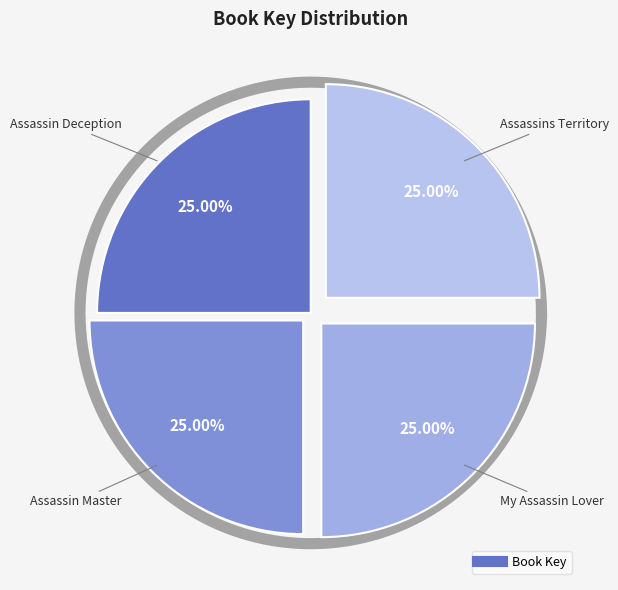

Rank the categories by value from lowest to highest.

My Assassin Lover, Assassin Deception, Assassin Master, Assassins Territory